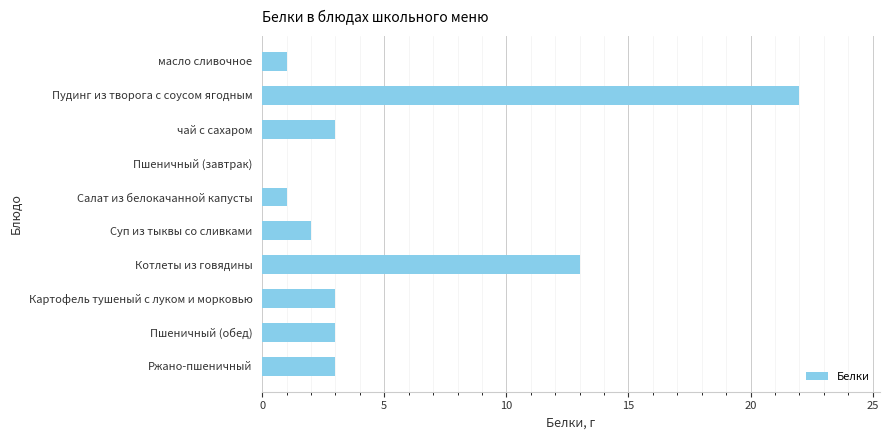

What is the sum of all values?

51